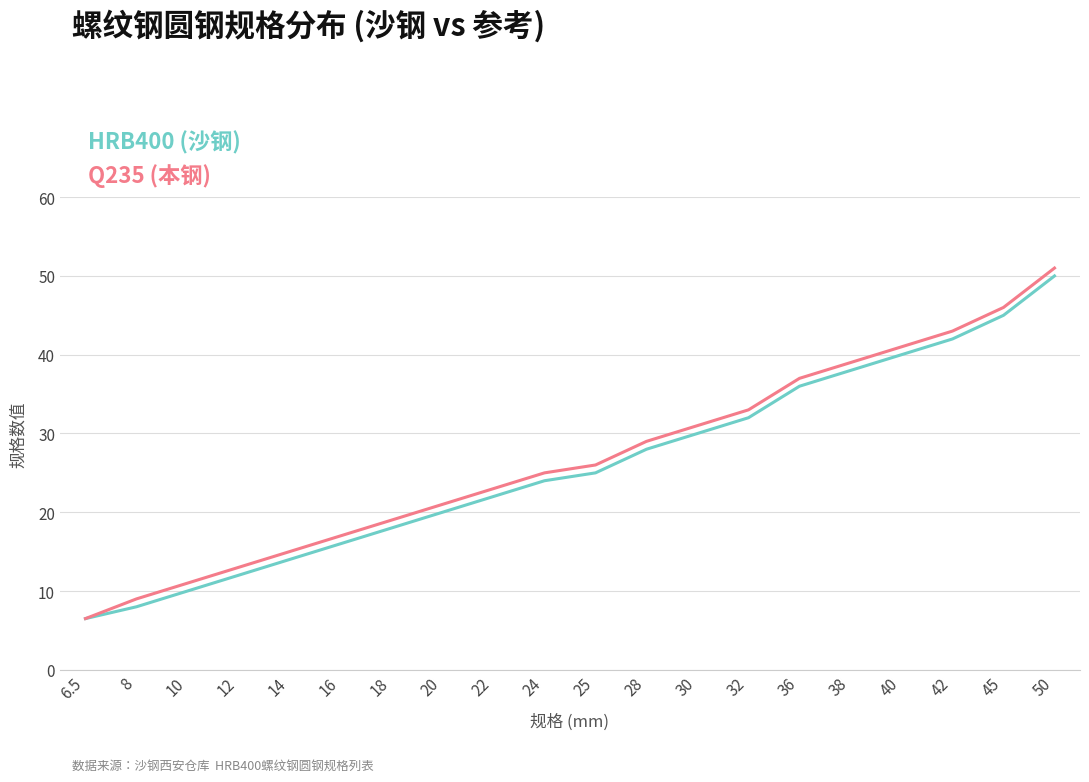

Rank the series by their average value, from lowest to highest.

HRB400 (沙钢), Q235 (本钢)